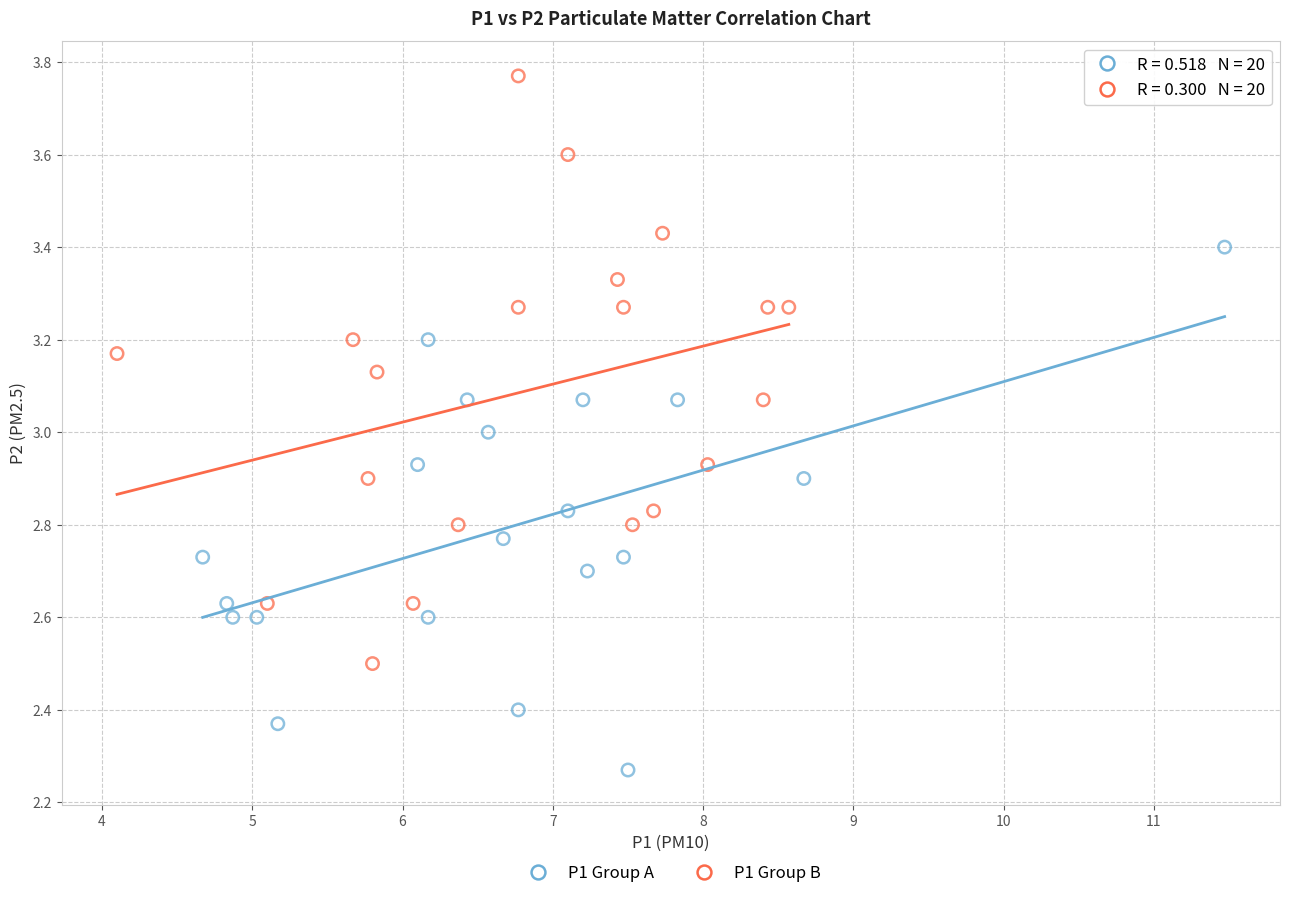

Which series reaches the minimum Y coordinate?

P1 Group A